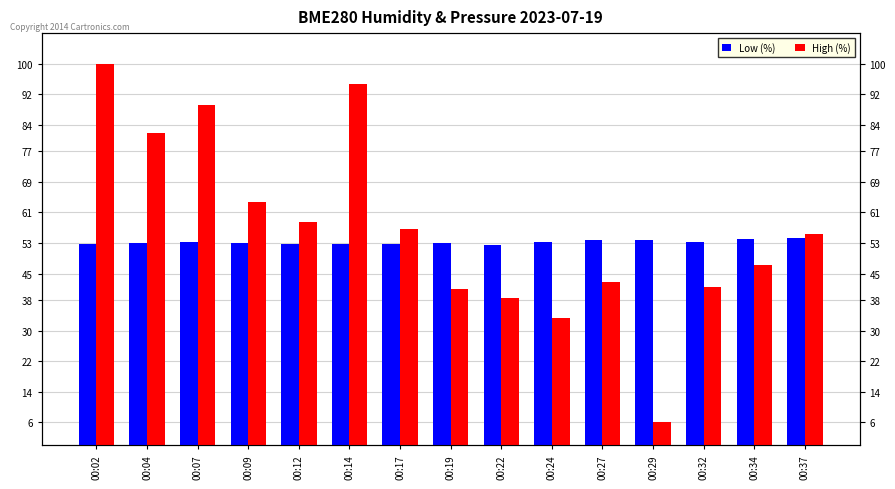

What is the sum of all High (%) values?

850.4